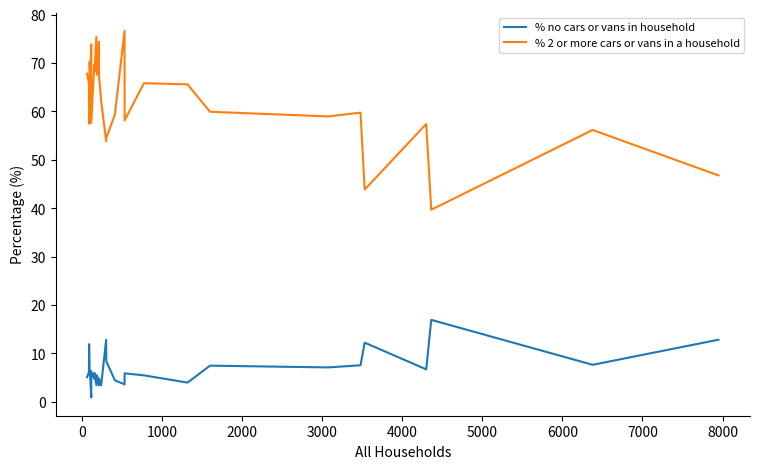

How many distinct data groups are displayed?

2